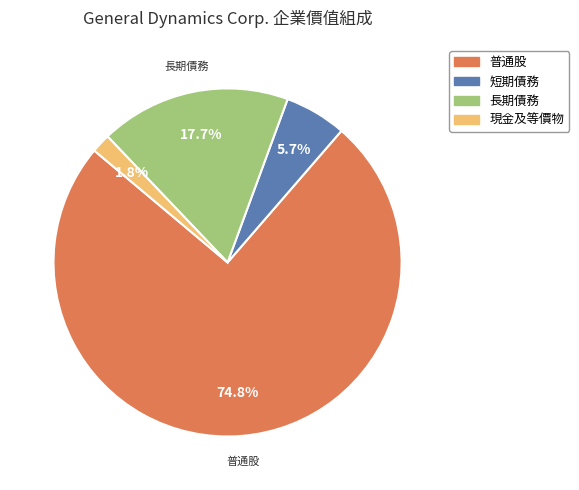

Count the number of slices in the pie.

4